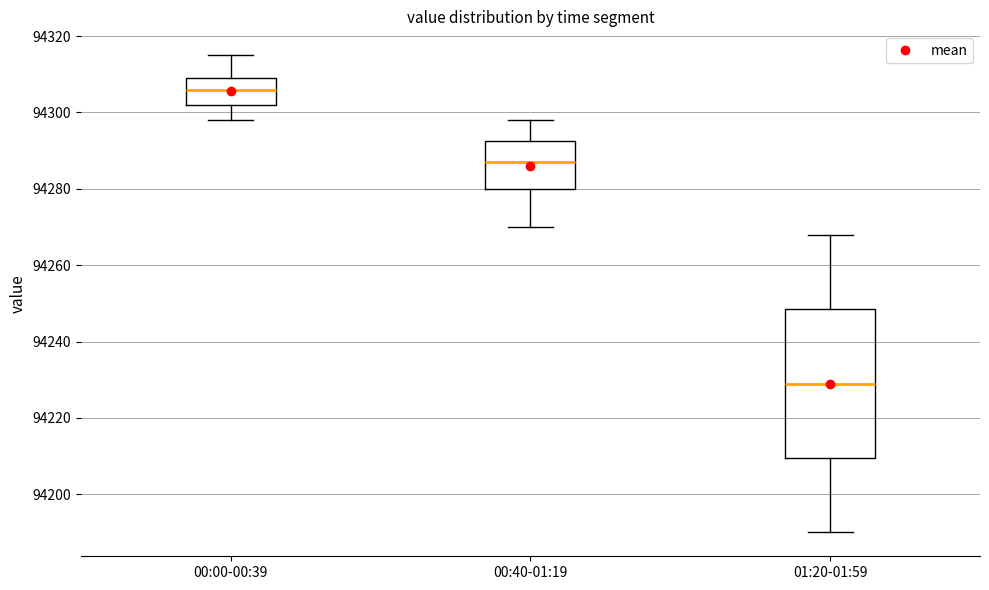

Where is the lower edge of the box for 00:40-01:19 on the y-axis? The values are not printed on the chart, so give them approximately, as read against the axis.

94280